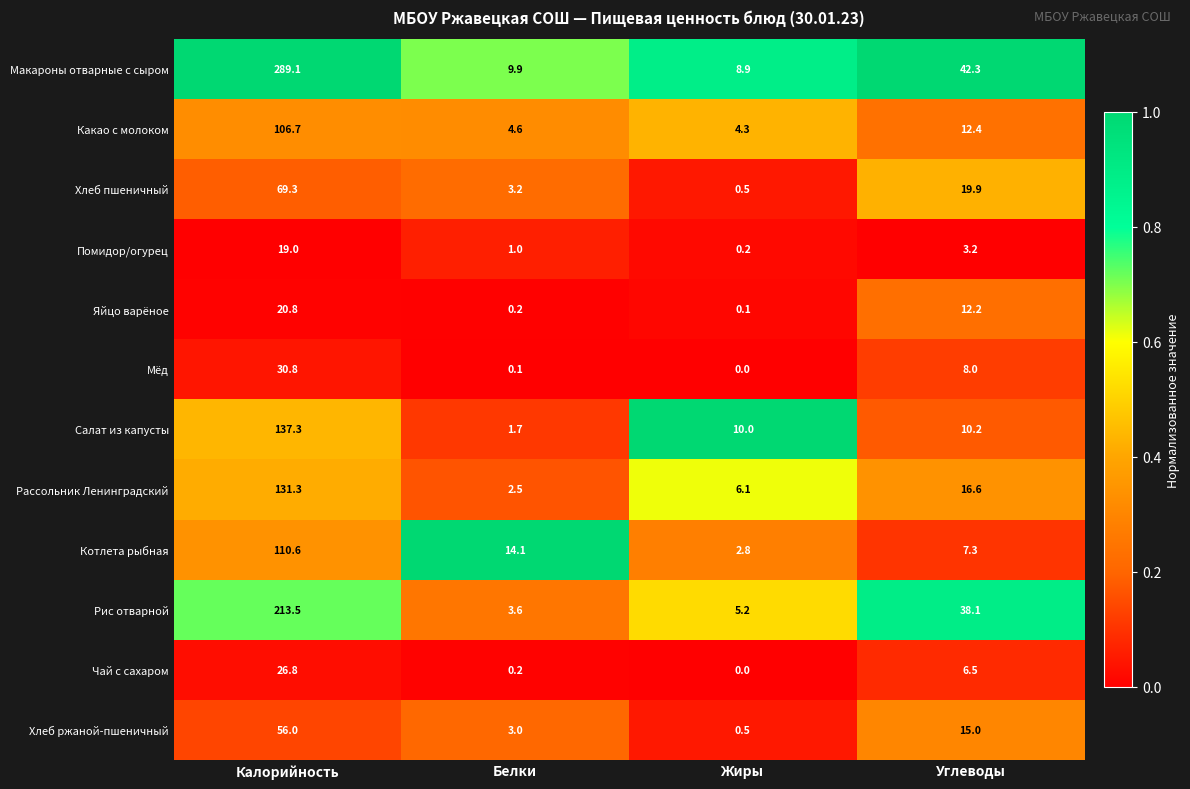

At which label is Рис отварной closest to 108?

Углеводы